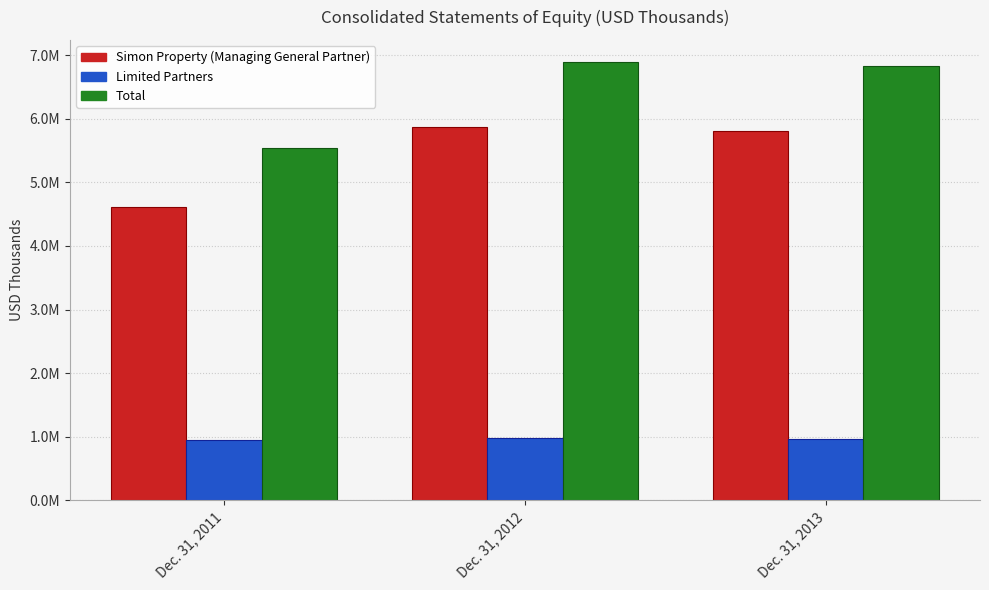

What is the value of the Simon Property (Managing General Partner) bar at the 2nd from the left?

5865884